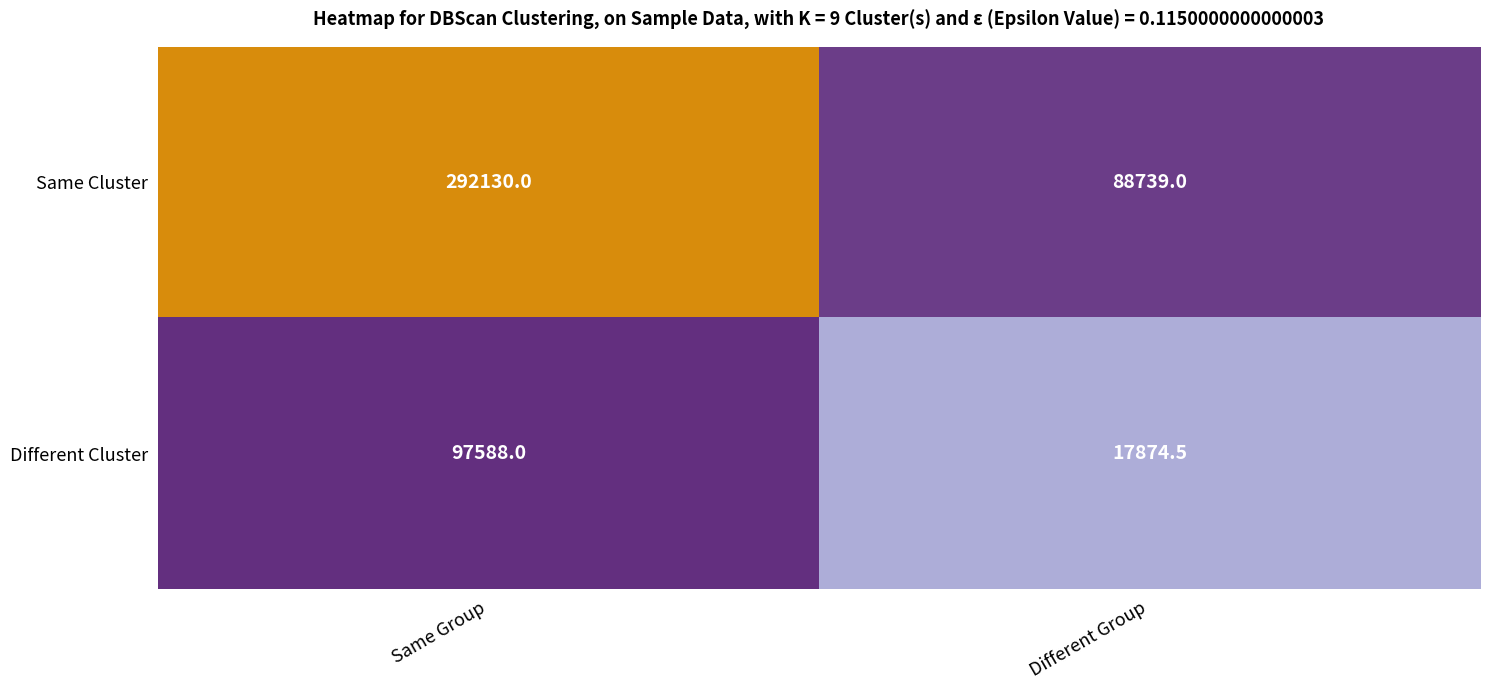

Is the value of Same Cluster at Same Group greater than the value of Different Cluster at Different Group?

Yes